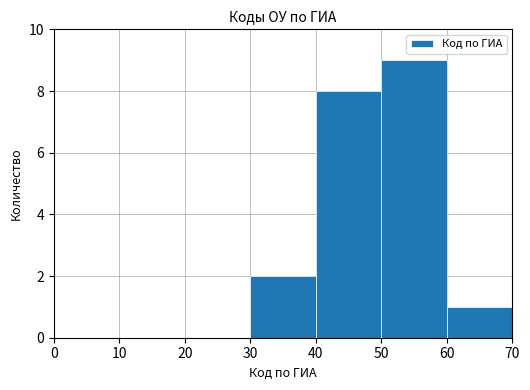

At which category does the chart reach its peak across all series?

50